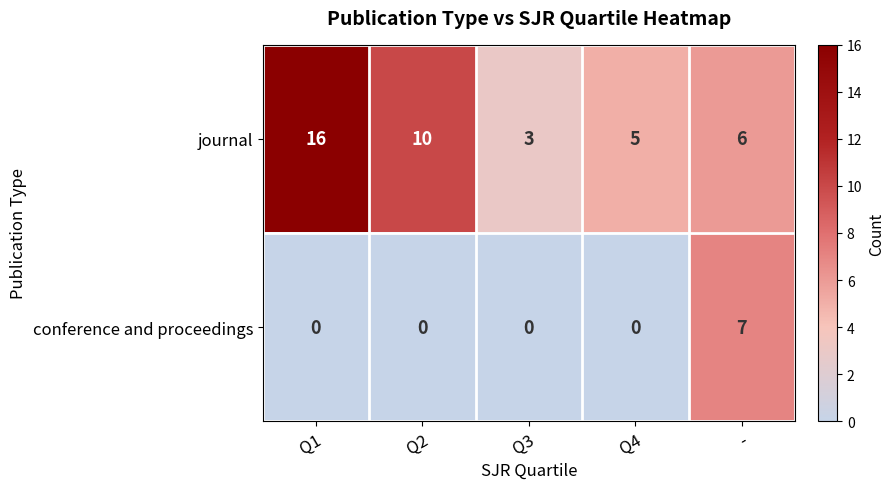

The journal series shows 4 at Q3. True or false?

False